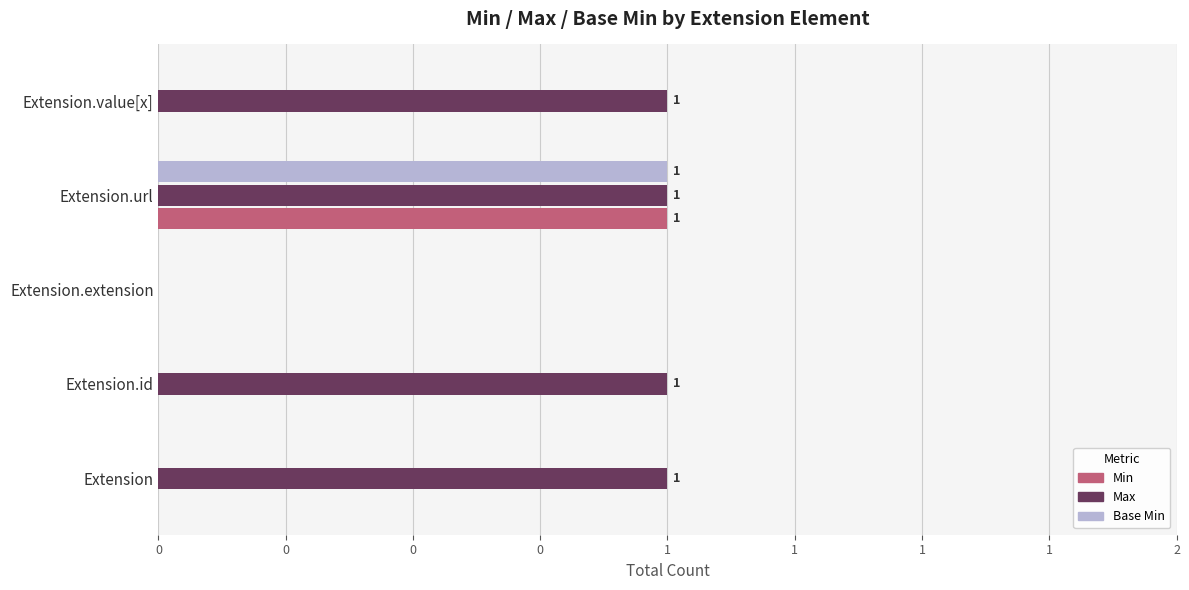

Reading left to right, transcribe all the data shown in this chart.

Min: 0	0	0	1	0
Max: 1	1	0	1	1
Base Min: 0	0	0	1	0